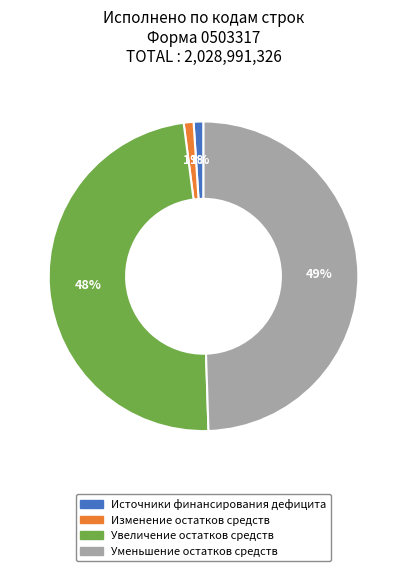

To the nearest percent, what is the average slice percentage?

25%